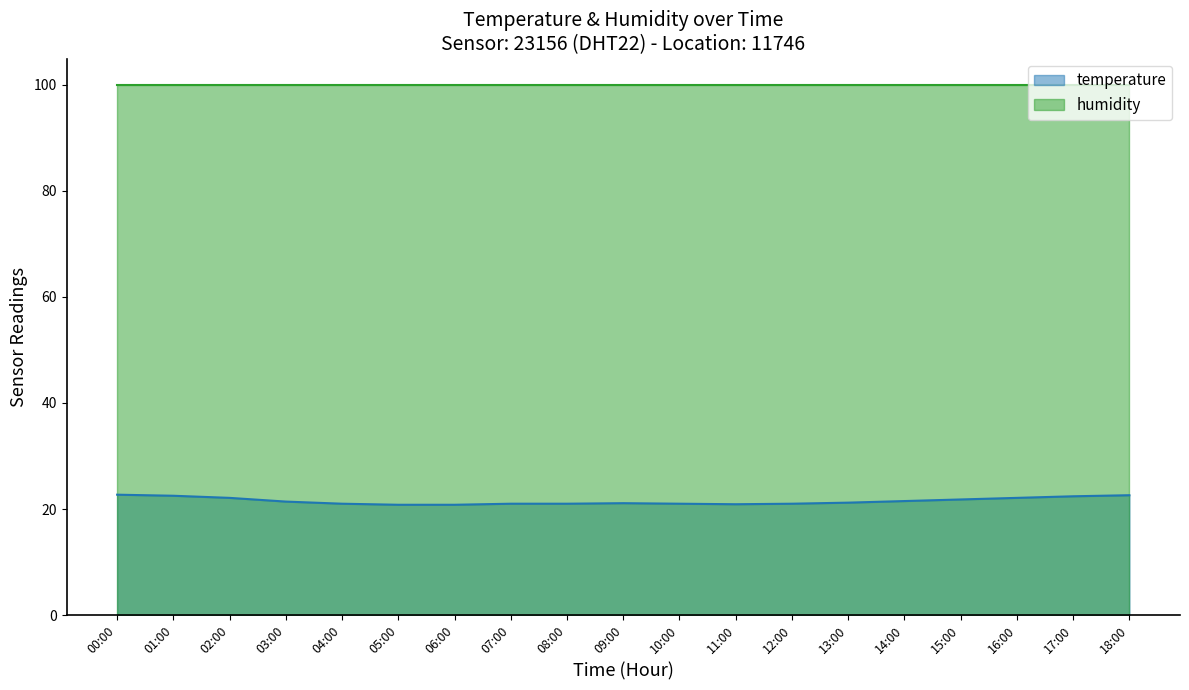

How many lines are shown in the chart?

2